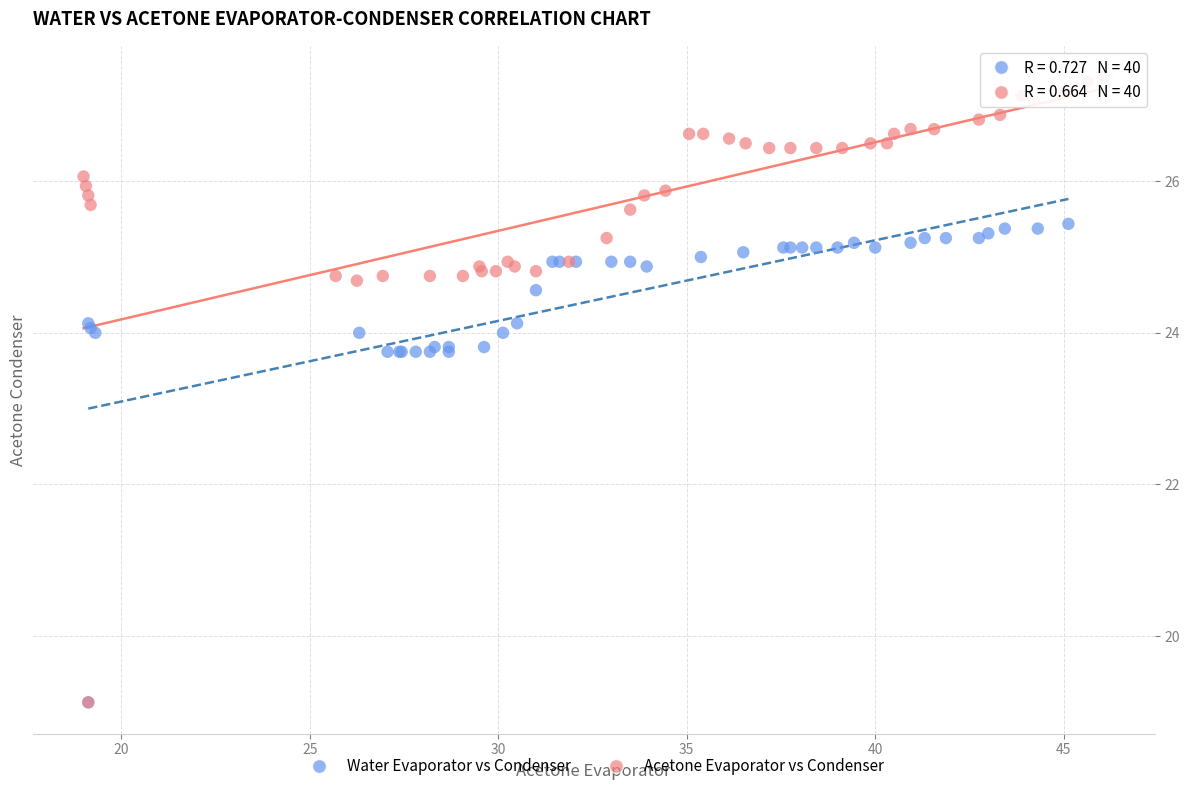

Which series contains the highest Y value?

Acetone Evaporator vs Condenser